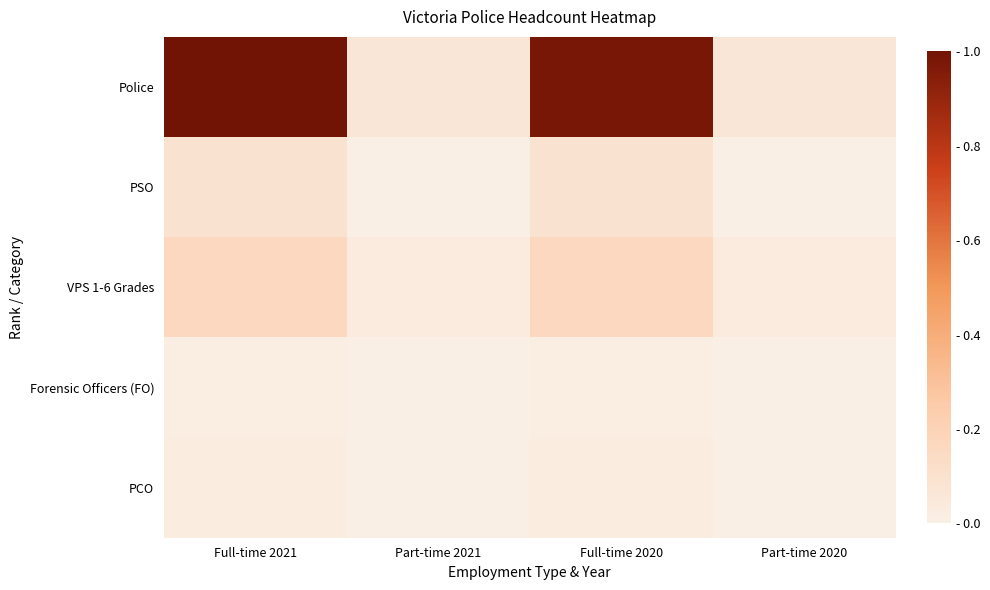

The PCO series shows 0.0 at Full-time 2020. True or false?

True